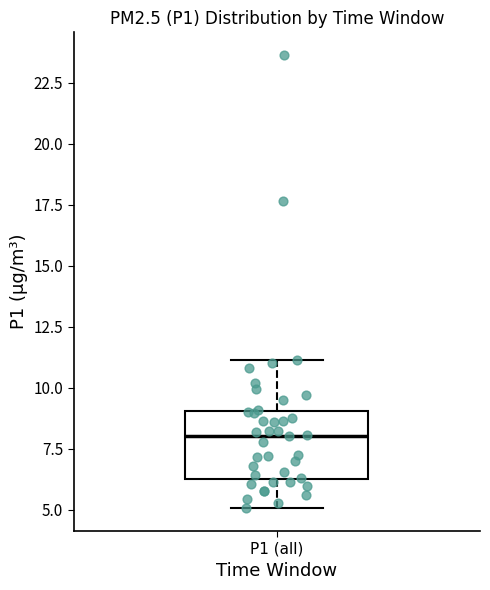

Read this box plot against the y-axis: the position of the median line, the range covered by the box, and the ends of both whiskers. The values are not printed on the chart, so give them approximately, as read against the axis.

median 8, box 6 to 9, whiskers 5 to 11